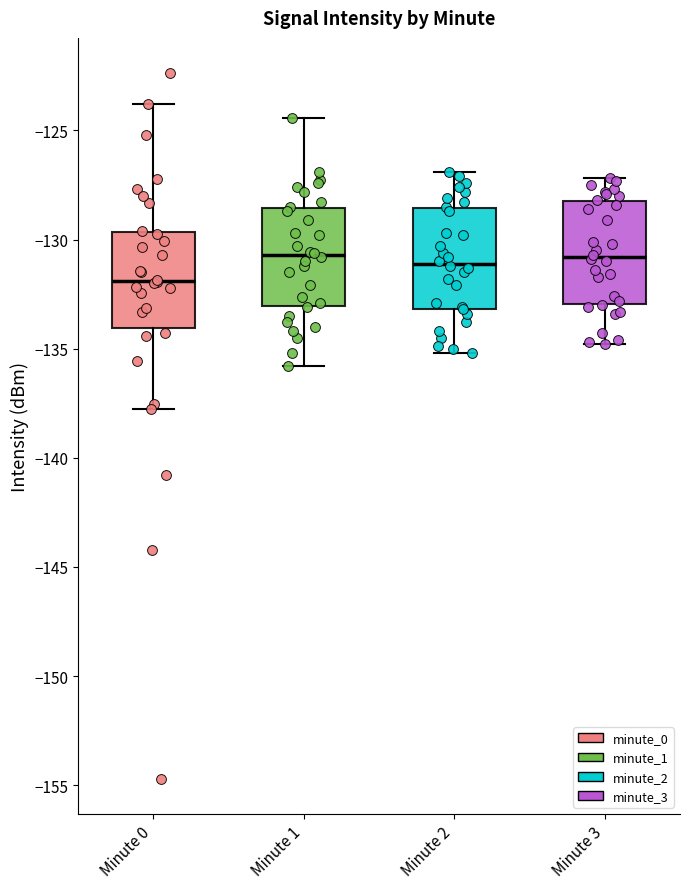

Which box has the lowest median line?

Minute 0